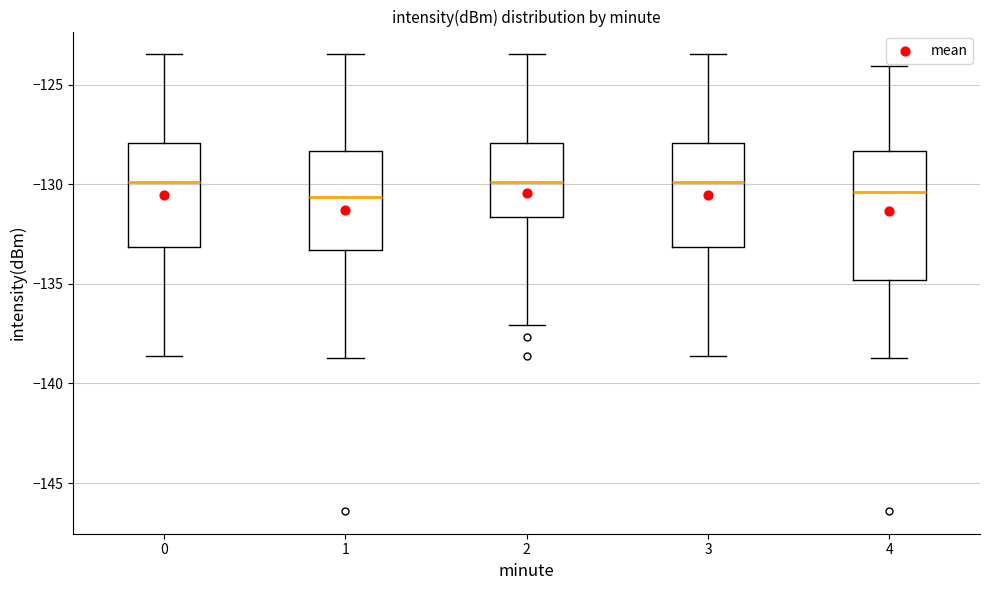

Reading left to right, transcribe this box plot: for each box, give where its median line is, the range the box spans, and where its two whiskers end, as read against the y-axis. The values are not printed on the chart, so give them approximately, as read against the axis.

0: median -130.0, box -133.0 to -128.0, whiskers -138.5 to -123.5
1: median -130.5, box -133.5 to -128.5, whiskers -138.5 to -123.5
2: median -130.0, box -131.5 to -128.0, whiskers -137.0 to -123.5
3: median -130.0, box -133.0 to -128.0, whiskers -138.5 to -123.5
4: median -130.5, box -135.0 to -128.5, whiskers -138.5 to -124.0